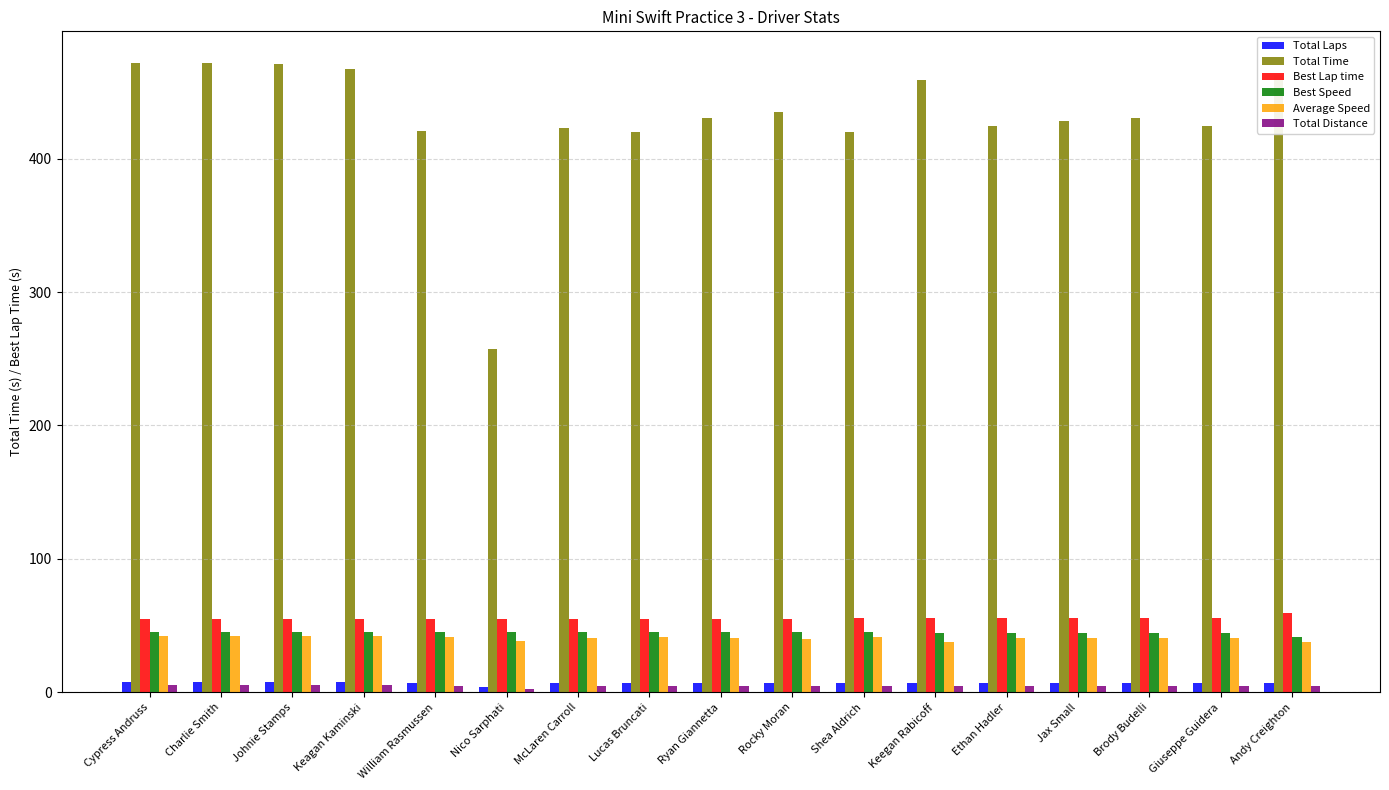

What is the sum of all Total Time values?

7318.1